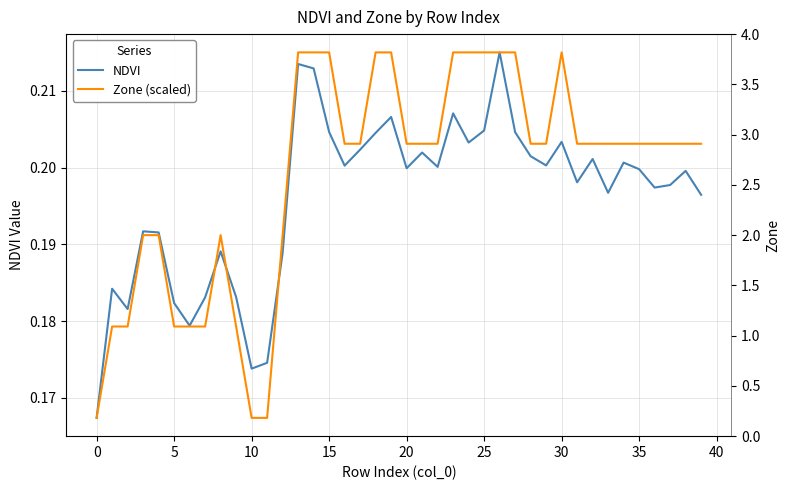

What is the value of the NDVI point at the 11th from the left?

0.2